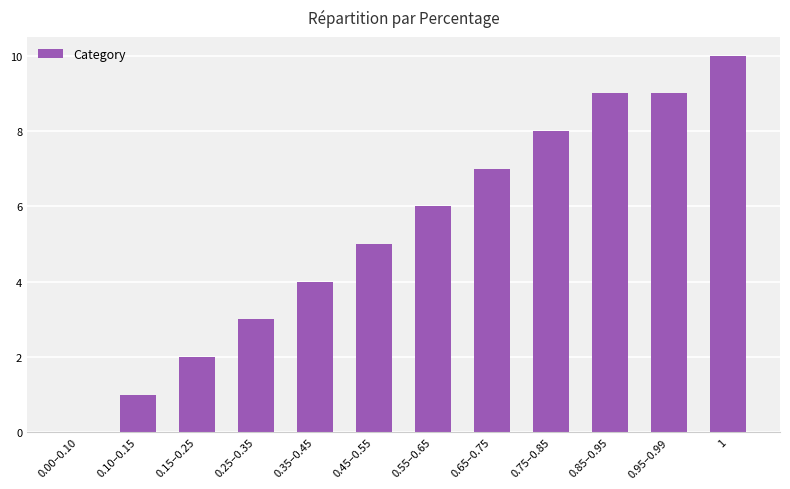

What is the sum of the values at 1 and 0.25–0.35?

13